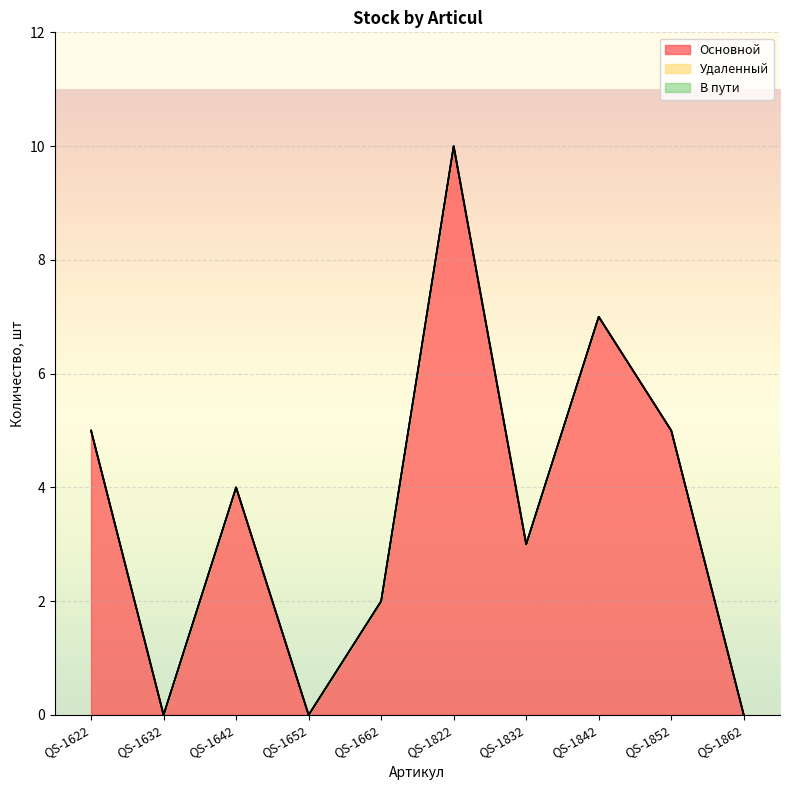

Reading left to right, list all the values displayed in this chart.

Основной: QS-1622=5	QS-1632=0	QS-1642=4	QS-1652=0	QS-1662=2	QS-1822=10	QS-1832=3	QS-1842=7	QS-1852=5	QS-1862=0
Удаленный: QS-1622=0	QS-1632=0	QS-1642=0	QS-1652=0	QS-1662=0	QS-1822=0	QS-1832=0	QS-1842=0	QS-1852=0	QS-1862=0
В пути: QS-1622=0	QS-1632=0	QS-1642=0	QS-1652=0	QS-1662=0	QS-1822=0	QS-1832=0	QS-1842=0	QS-1852=0	QS-1862=0